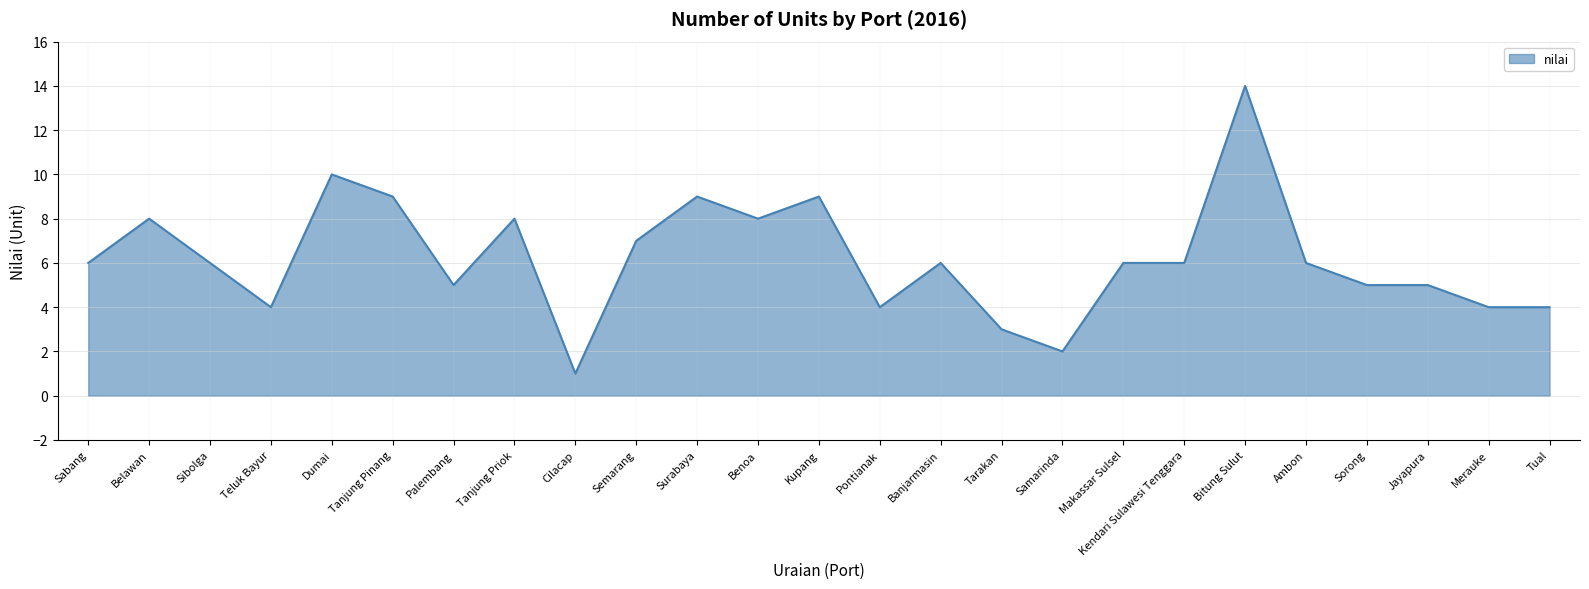

True or false: the data shows 2 at Samarinda.

True